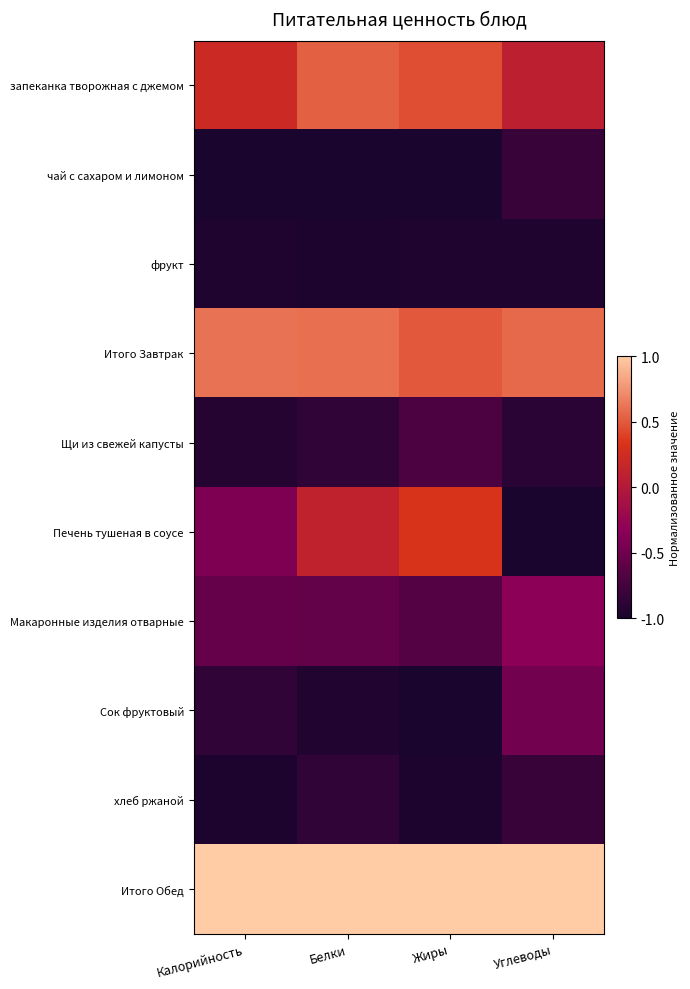

Rank the series at Белки from lowest to highest value.

чай с сахаром и лимоном, фрукт, Сок фруктовый, Щи из свежей капусты, хлеб ржаной, Макаронные изделия отварные, Печень тушеная в соусе, запеканка творожная с джемом, Итого Завтрак, Итого Обед